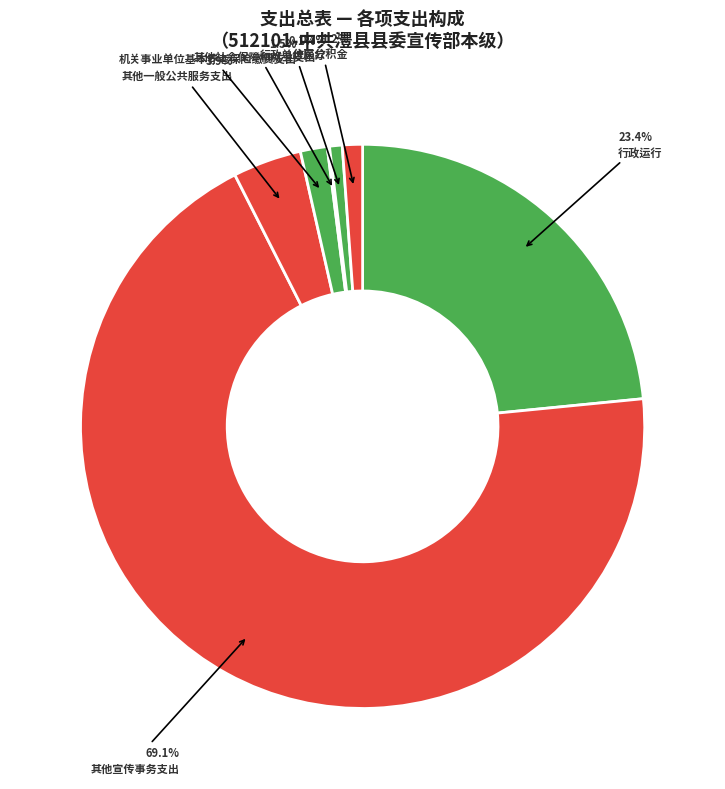

Is it true that 行政运行 is 33% of the pie?

False